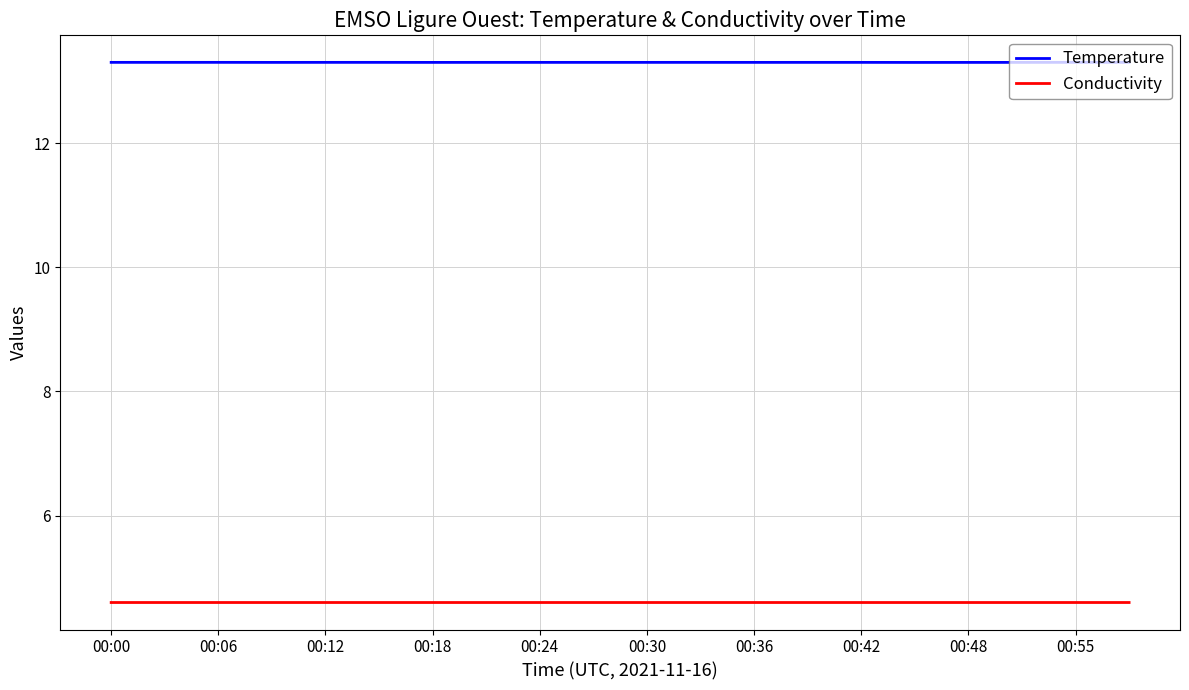

Which series has the largest range (max minus min)?

Temperature